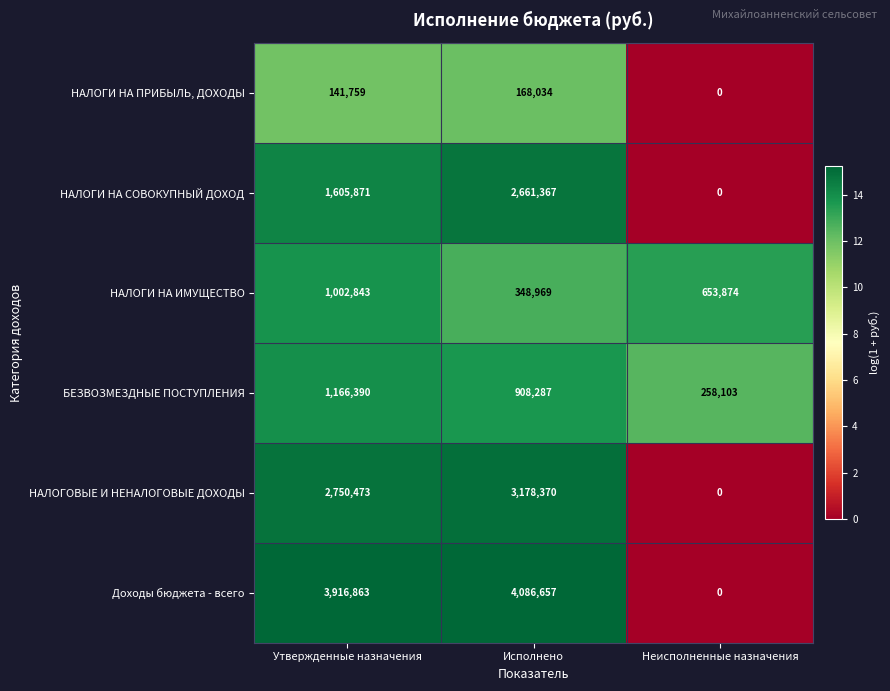

Rank the series by their maximum value, from highest to lowest.

Доходы бюджета - всего, НАЛОГОВЫЕ И НЕНАЛОГОВЫЕ ДОХОДЫ, НАЛОГИ НА СОВОКУПНЫЙ ДОХОД, БЕЗВОЗМЕЗДНЫЕ ПОСТУПЛЕНИЯ, НАЛОГИ НА ИМУЩЕСТВО, НАЛОГИ НА ПРИБЫЛЬ, ДОХОДЫ